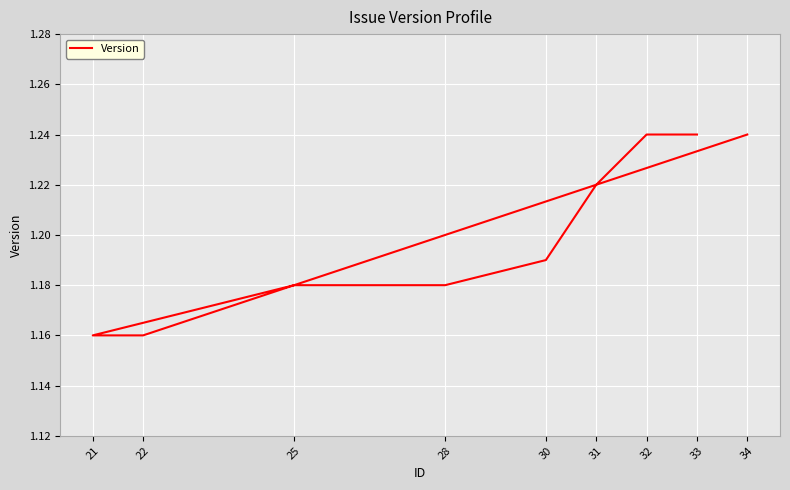

What is the difference between the values at 22 and 32?

0.1